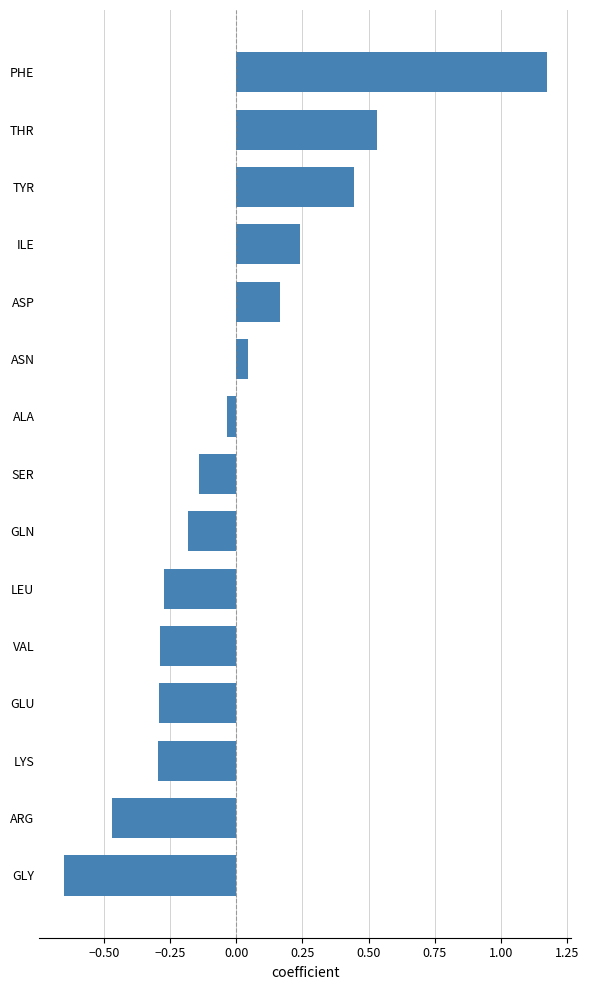

What position from the top is ASN?

6